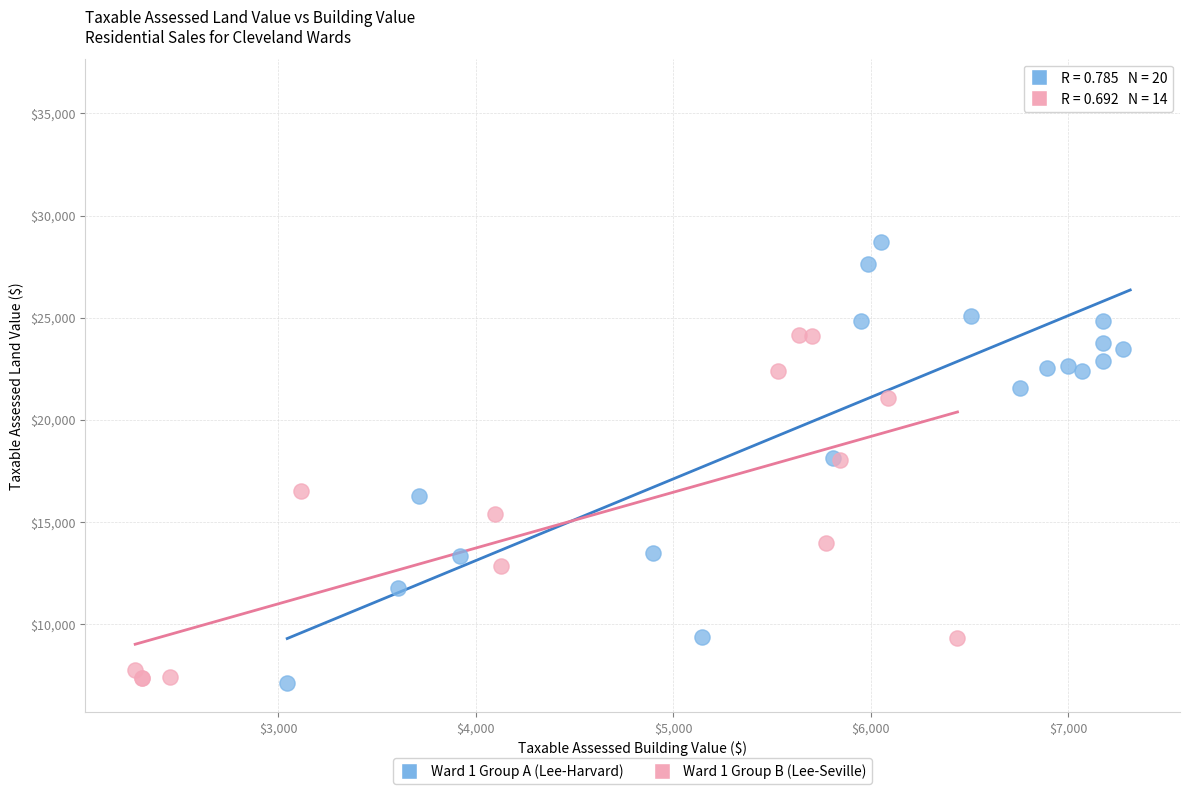

Which series has the largest Y range (max minus min)?

Ward 1 Group A (Lee-Harvard)